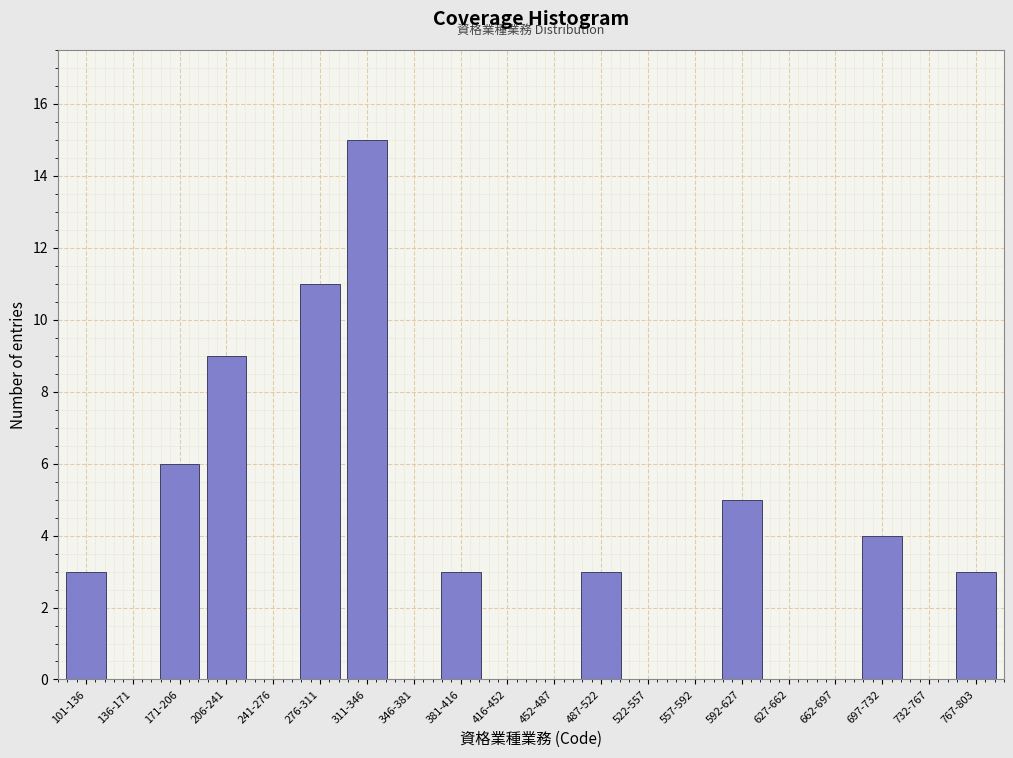

Reading left to right, list all the values displayed in this chart.

101-136=3	136-171=0	171-206=6	206-241=9	241-276=0	276-311=11	311-346=15	346-381=0	381-416=3	416-452=0	452-487=0	487-522=3	522-557=0	557-592=0	592-627=5	627-662=0	662-697=0	697-732=4	732-767=0	767-803=3